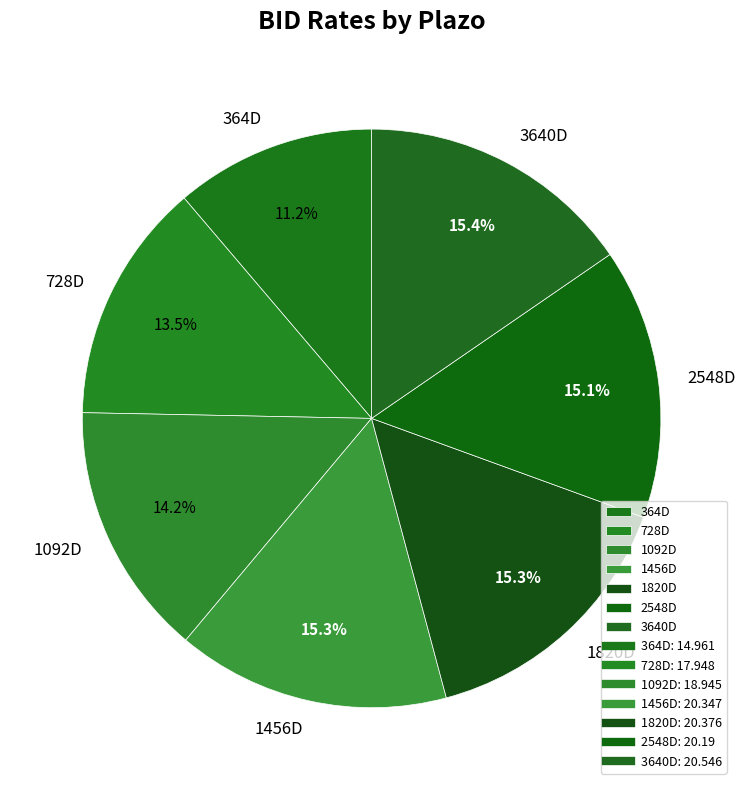

Which category has the smallest portion of the pie?

364D